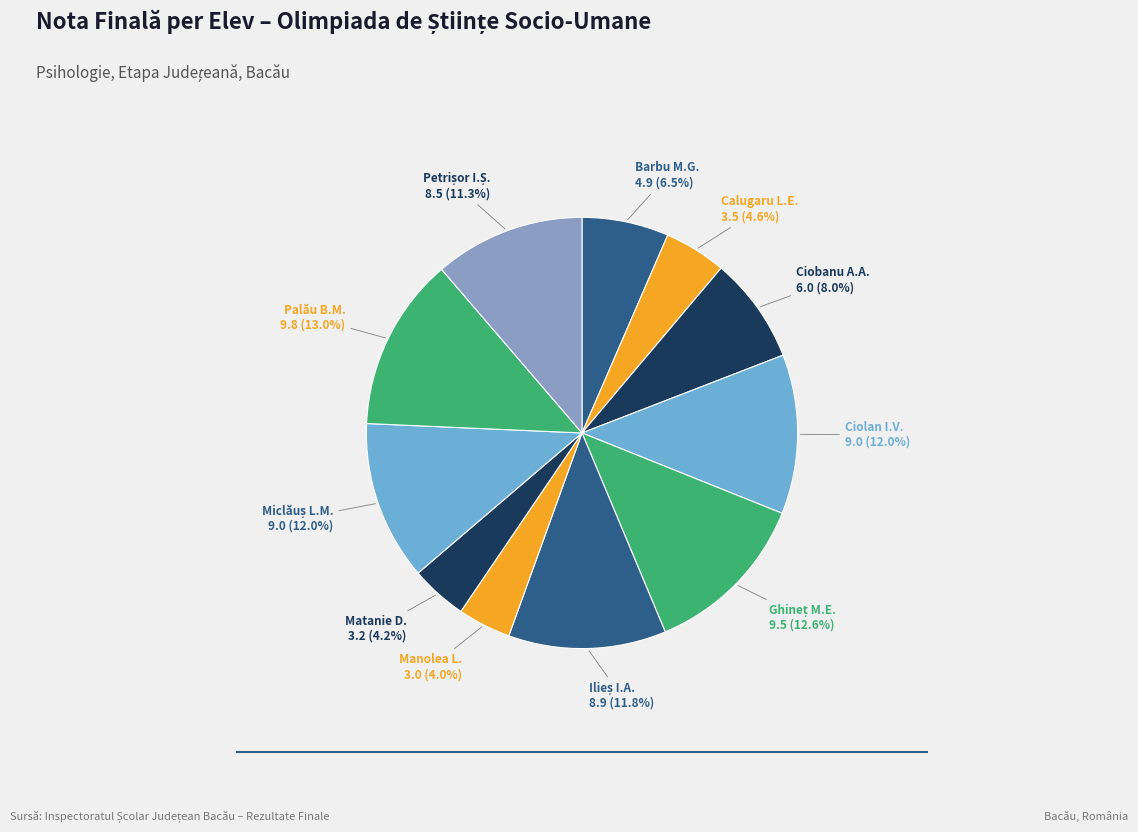

How many slices are in this pie chart?

11